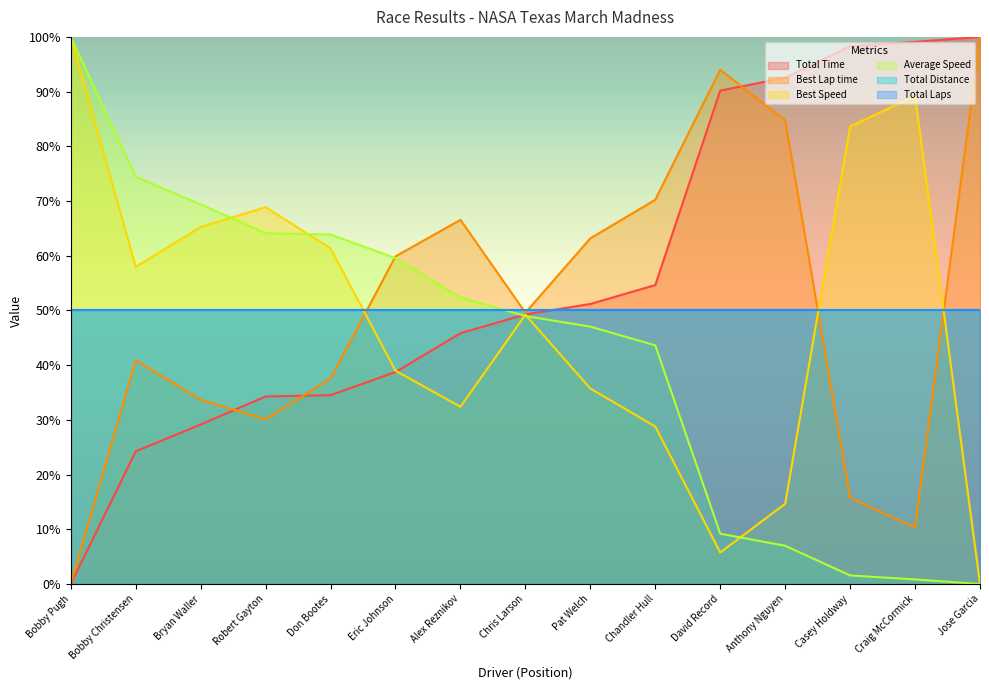

True or false: Total Time has a value of 33.7 at Craig McCormick.

False